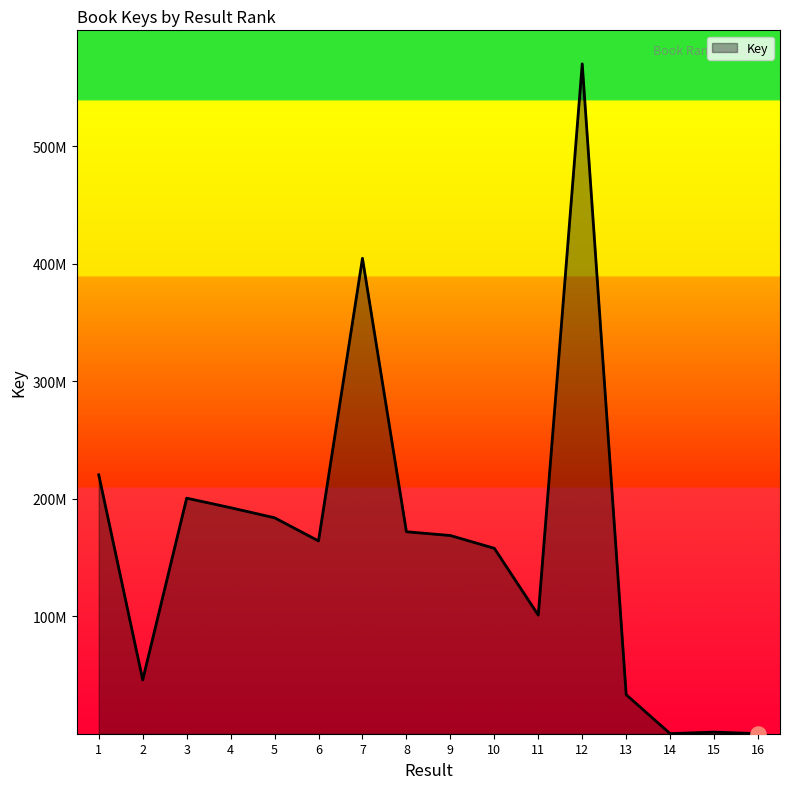

Is this an area chart (filled region under the line)?

Yes